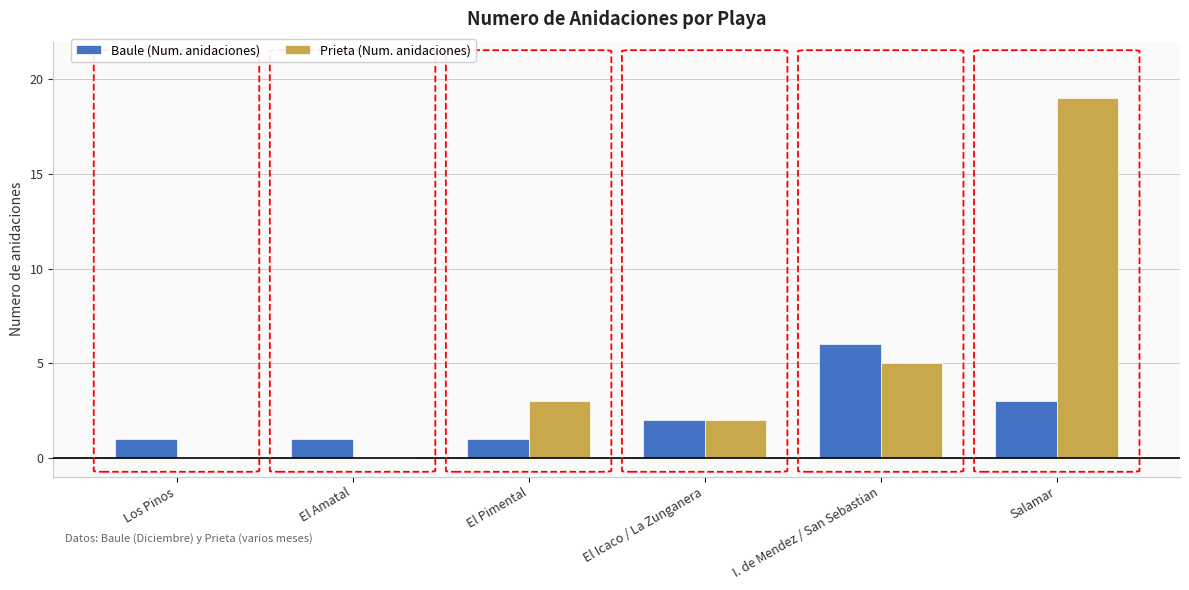

Which series changed the most between I. de Mendez / San Sebastian and Salamar?

Prieta (Num. anidaciones)